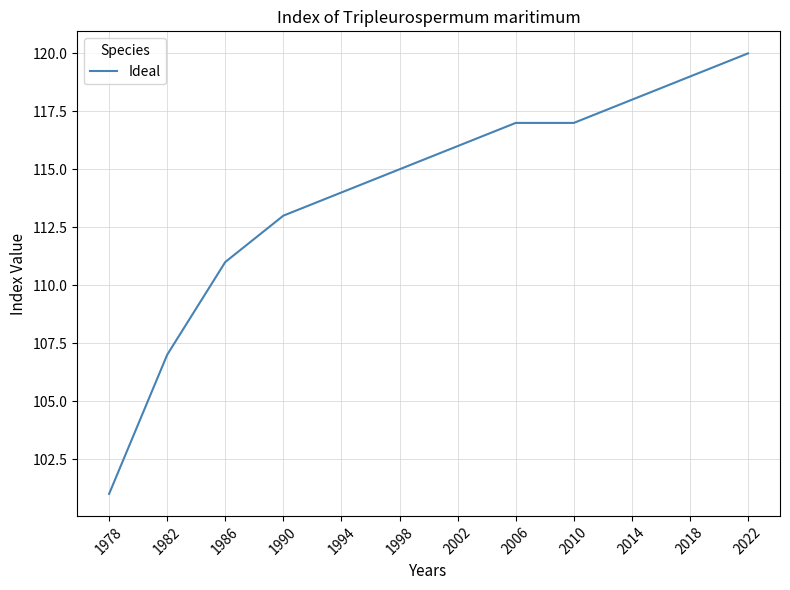

What is the difference between the maximum and minimum values?

19